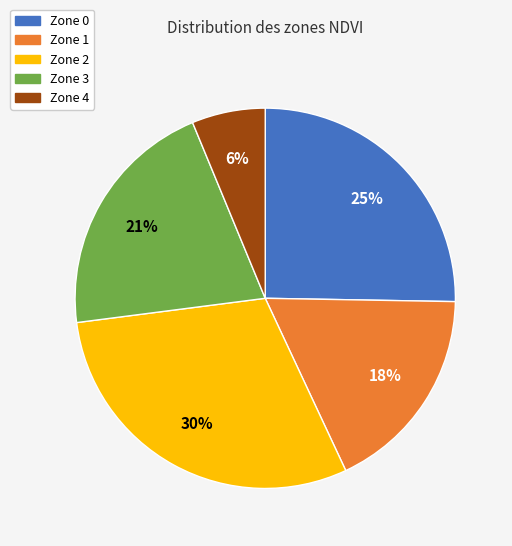

Is there a majority slice in this chart?

No